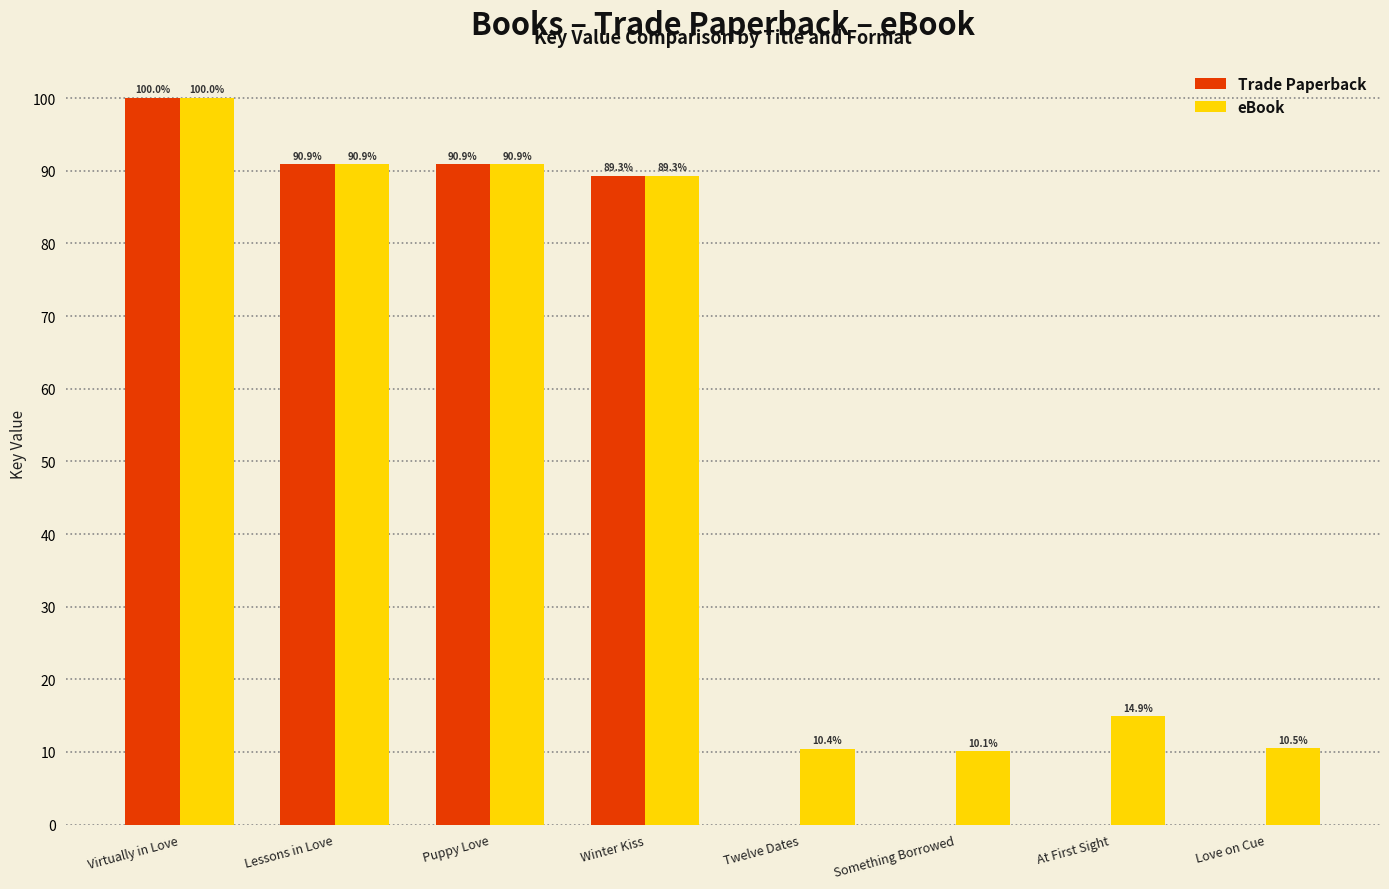

What is the sum of the eBook values at Virtually in Love and Something Borrowed?

110.1